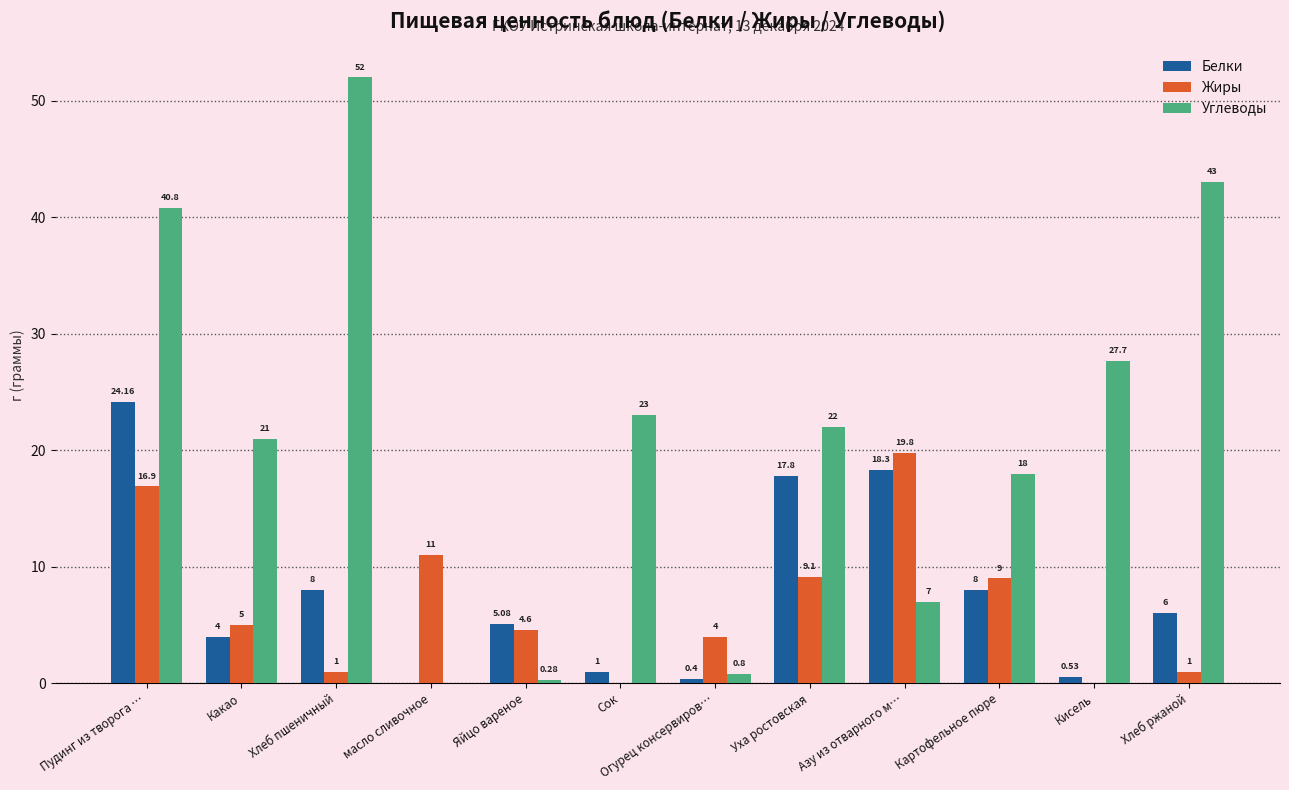

Where is Жиры nearest to the value 9?

Картофельное пюре